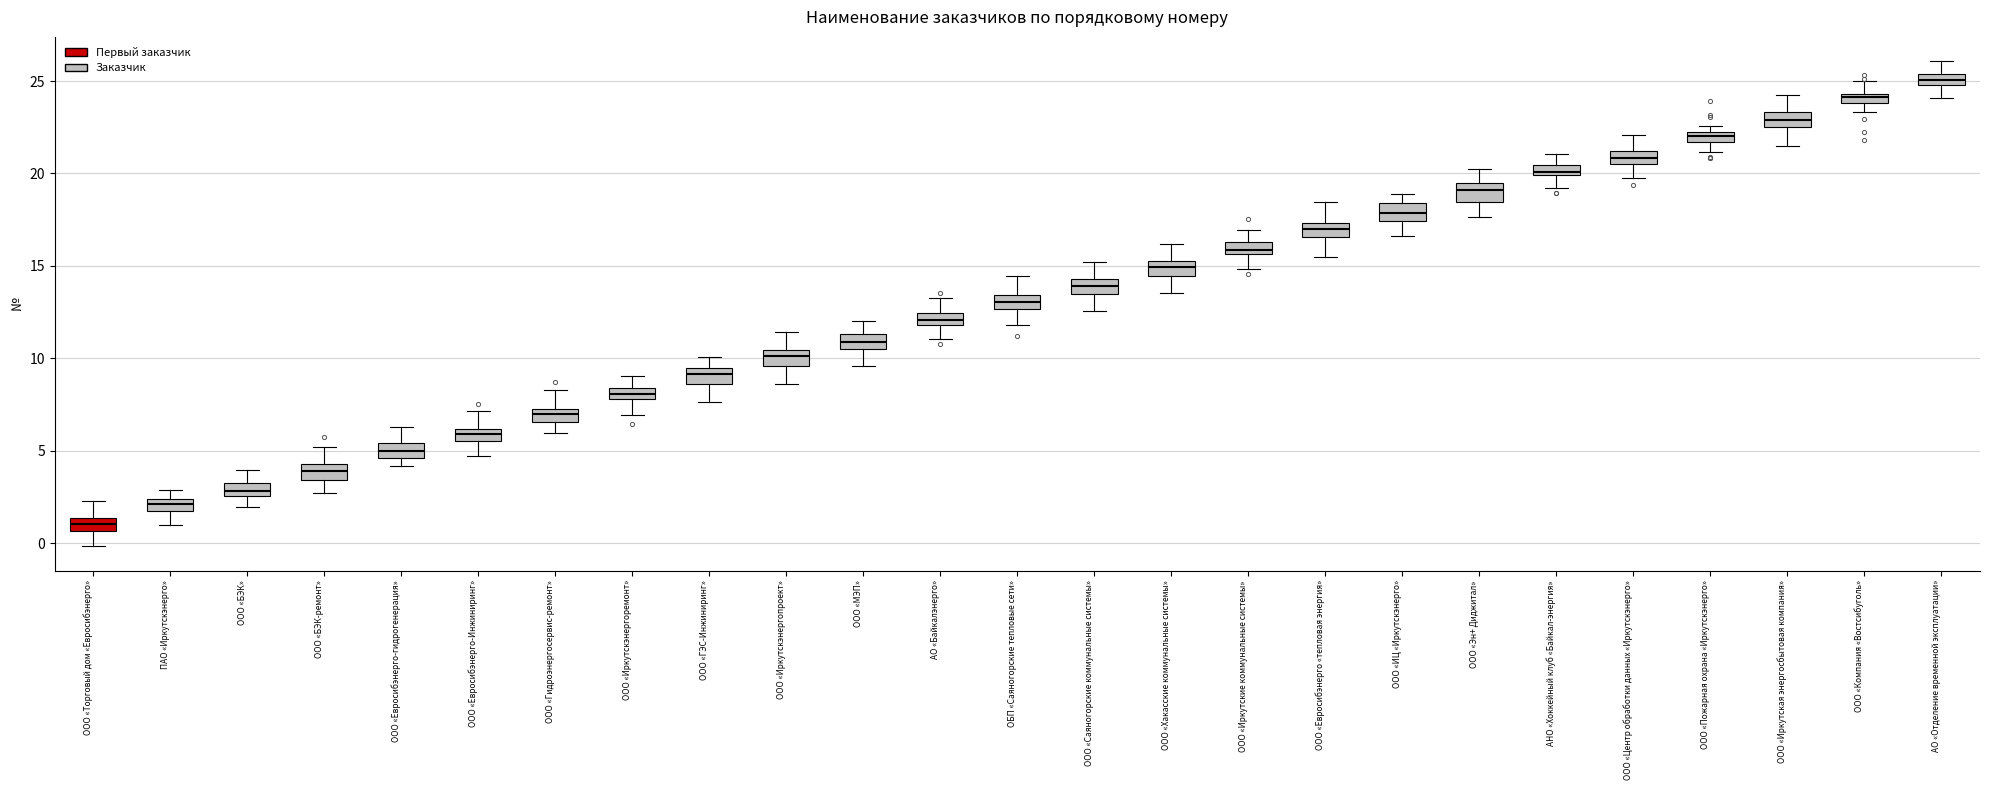

Where is the lower edge of the box for ООО «МЭП» on the y-axis? The values are not printed on the chart, so give them approximately, as read against the axis.

10.5